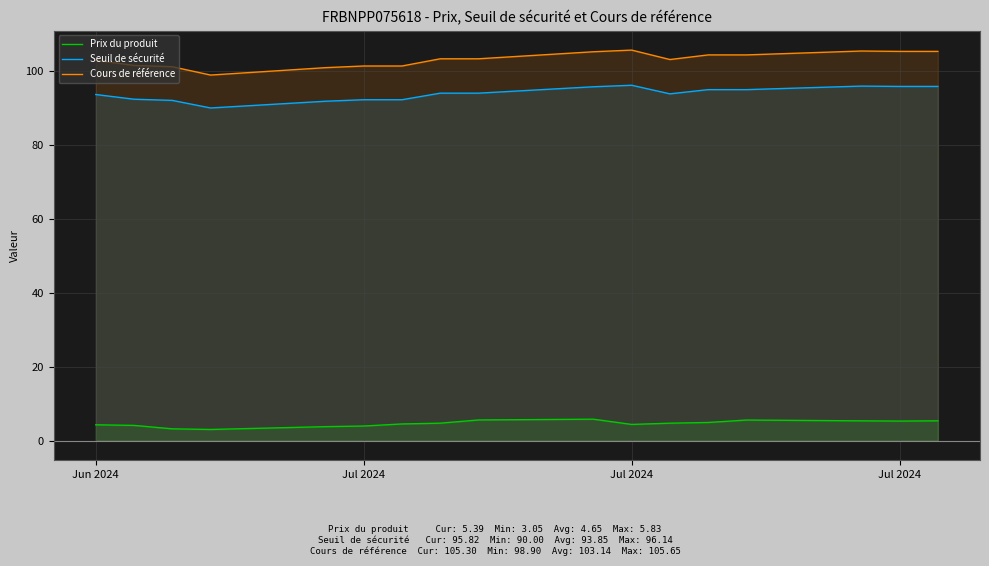

True or false: Seuil de sécurité and Cours de référence intersect in this chart.

False